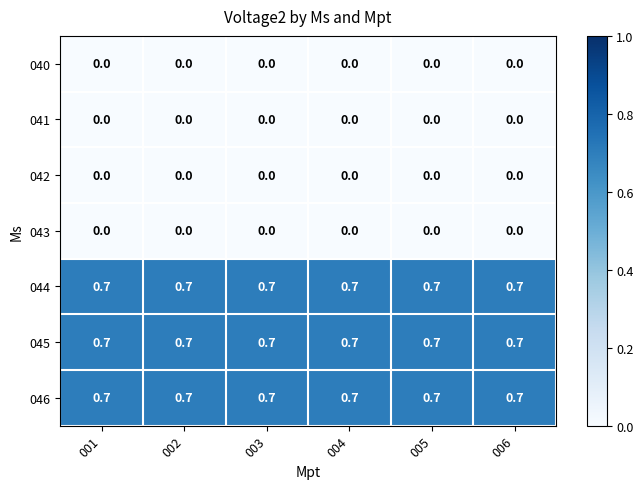

What is the sum of all 046 values?

4.2